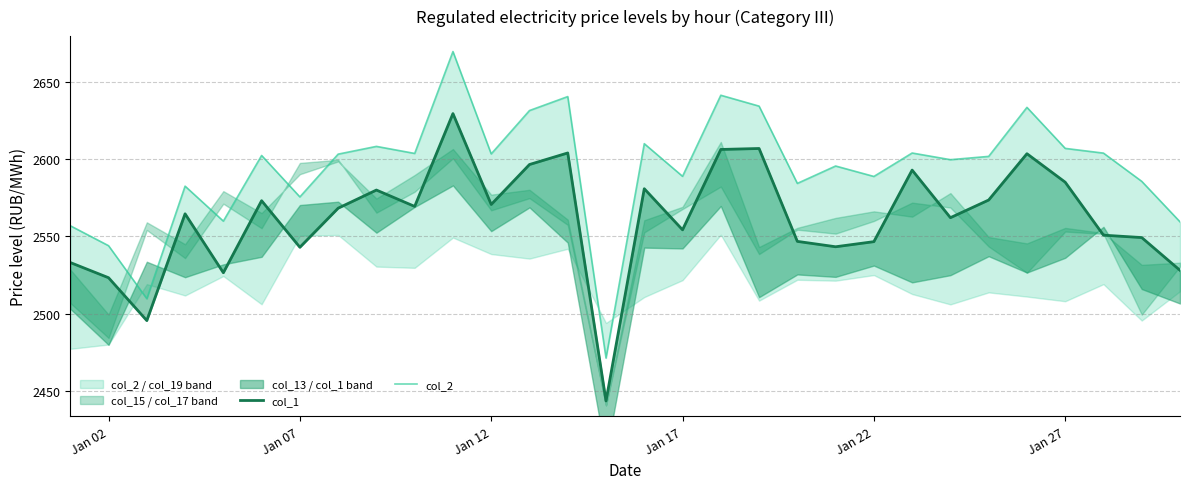

At how many categories does at least one series exceed 2590?

18